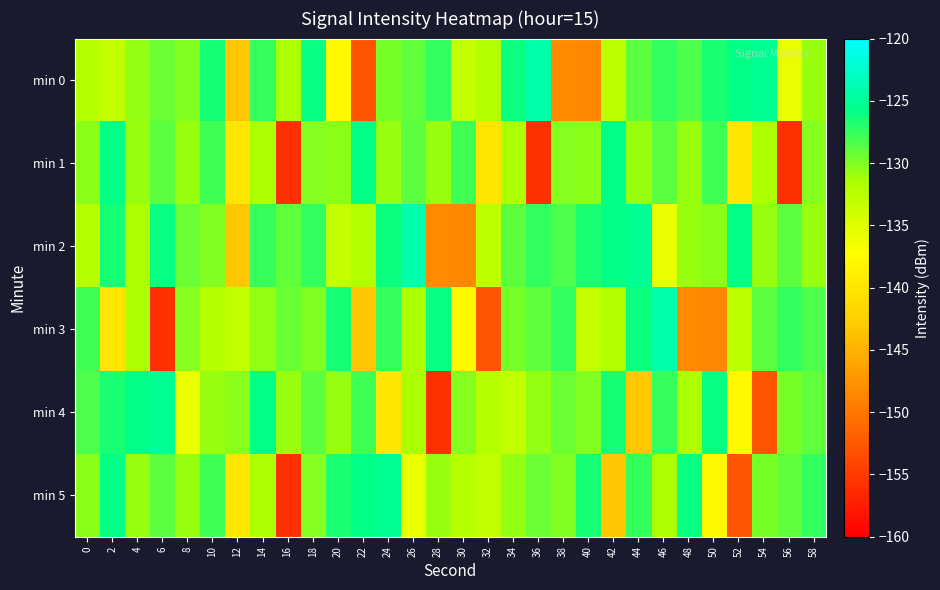

Which label corresponds to the smallest value in the chart?

16